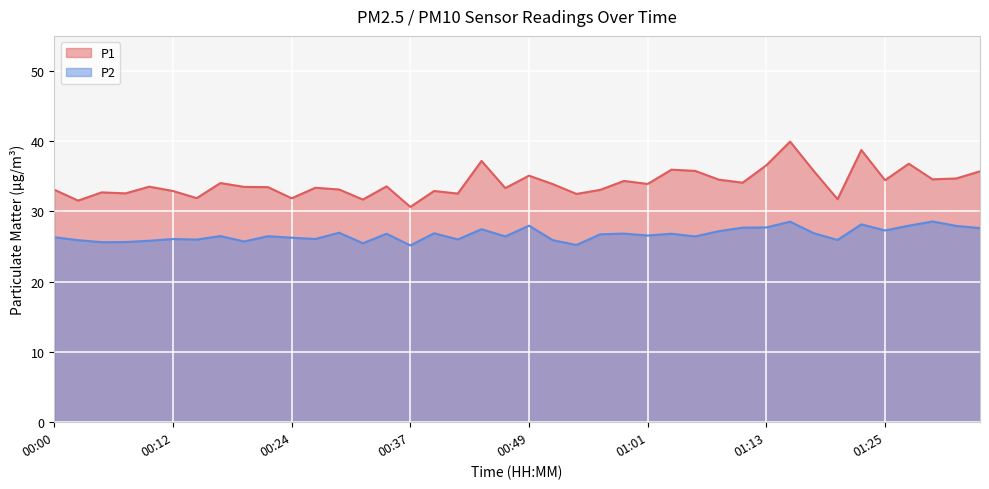

Between 01:15 and 01:30, which is larger?

01:15